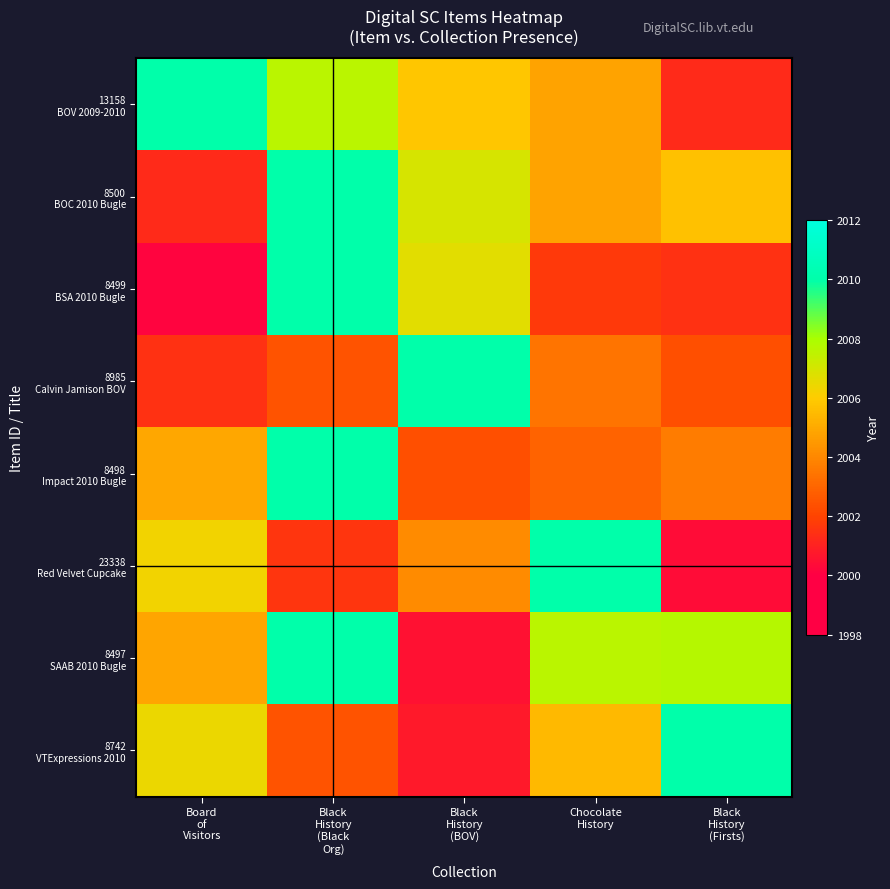

Between Board
of
Visitors and Chocolate
History, which is larger?

Board
of
Visitors